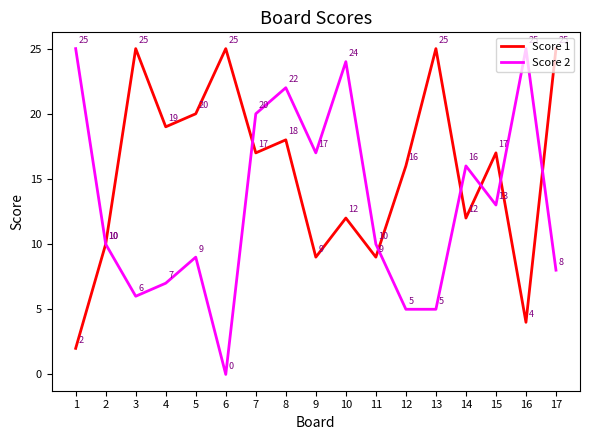

Reading left to right, transcribe all the data shown in this chart.

Score 1: 1=2	2=10	3=25	4=19	5=20	6=25	7=17	8=18	9=9	10=12	11=9	12=16	13=25	14=12	15=17	16=4	17=25
Score 2: 1=25	2=10	3=6	4=7	5=9	6=0	7=20	8=22	9=17	10=24	11=10	12=5	13=5	14=16	15=13	16=25	17=8